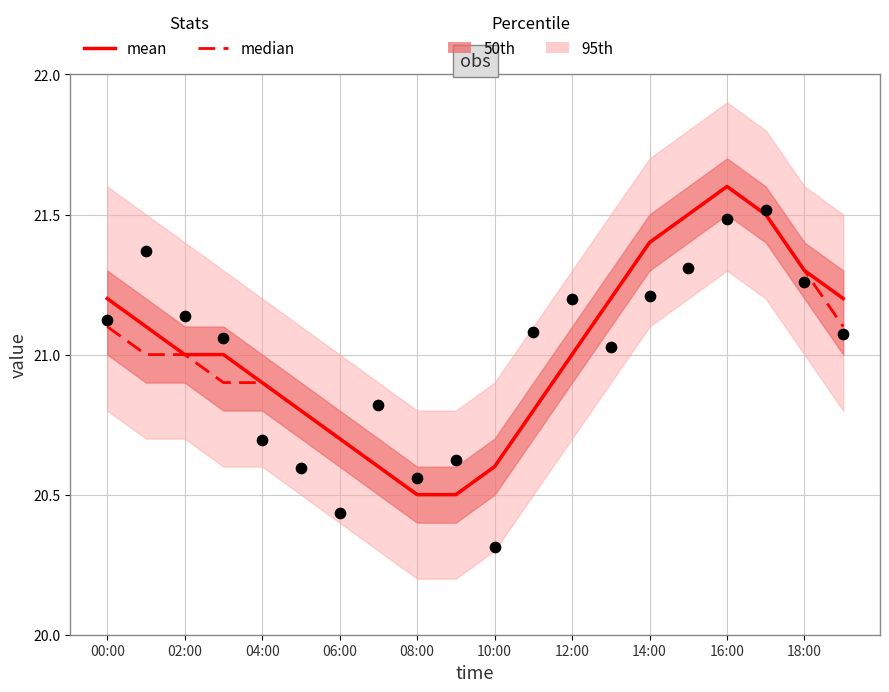

Which series has the largest total across all categories?

mean